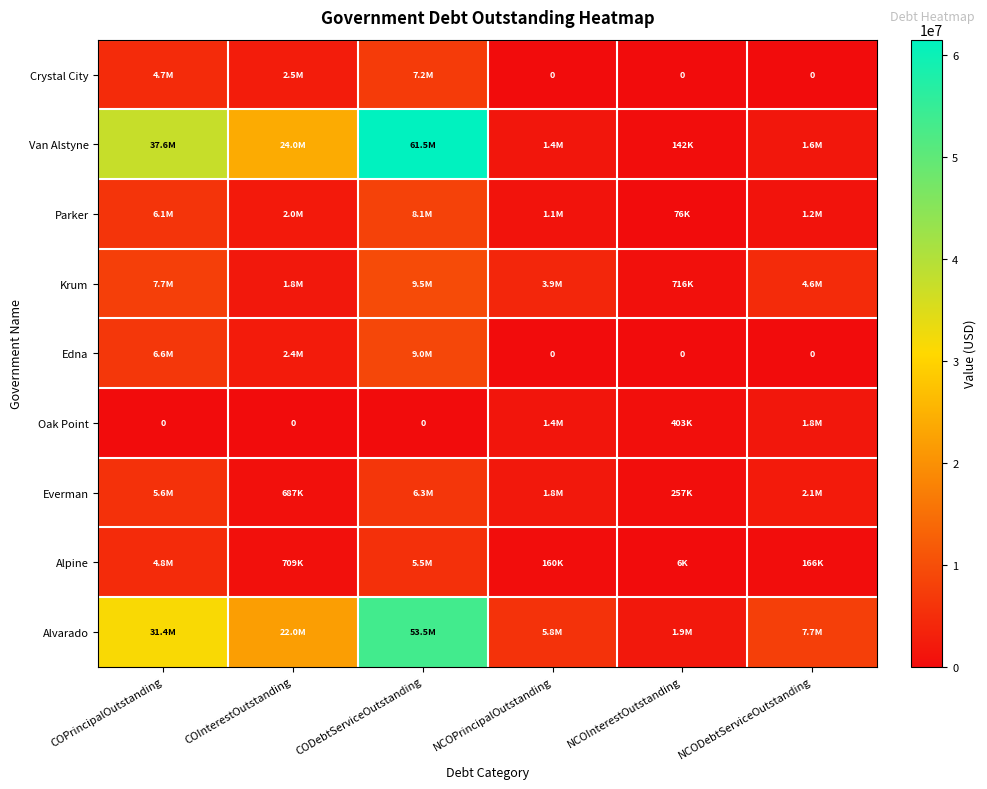

At how many categories does at least one series exceed 48086778?

1